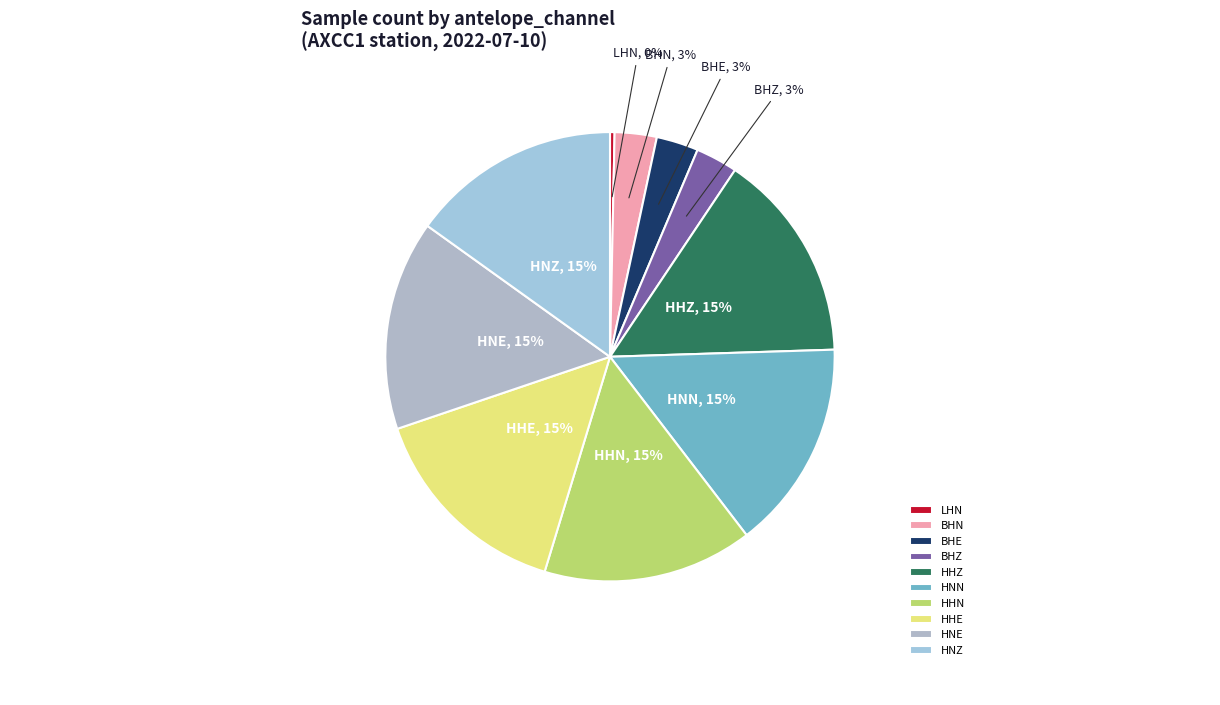

What is the ratio of the value at BHN to the value at BHE?

1.0